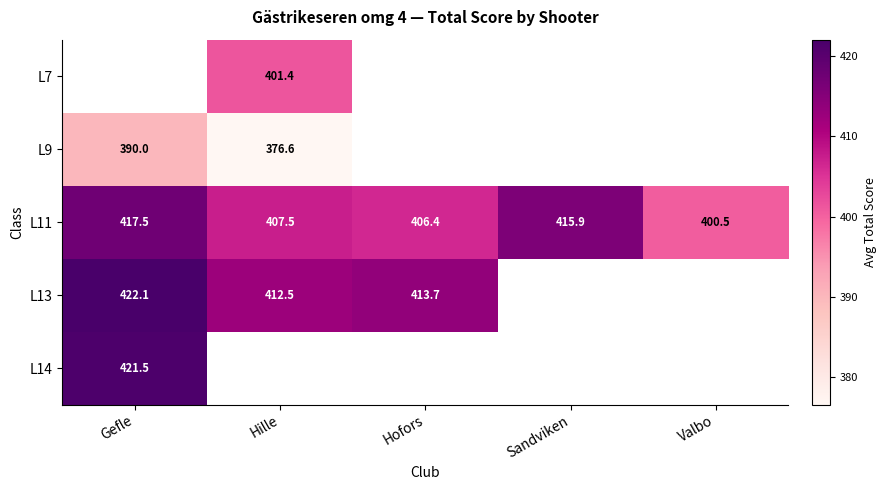

How many distinct data groups are displayed?

5